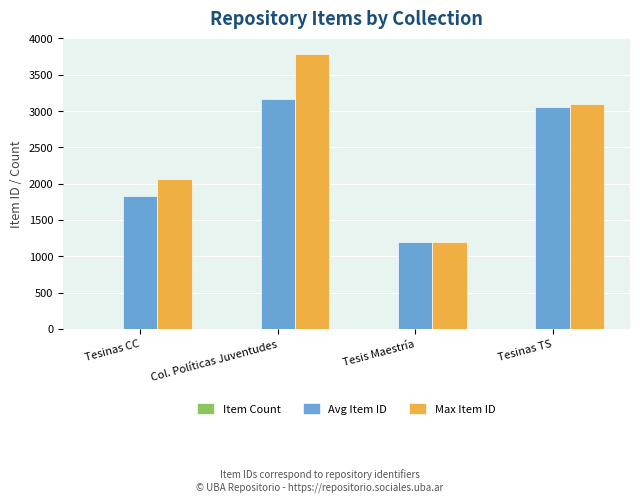

Which series changed the most between Tesinas CC and Col. Políticas Juventudes?

Max Item ID